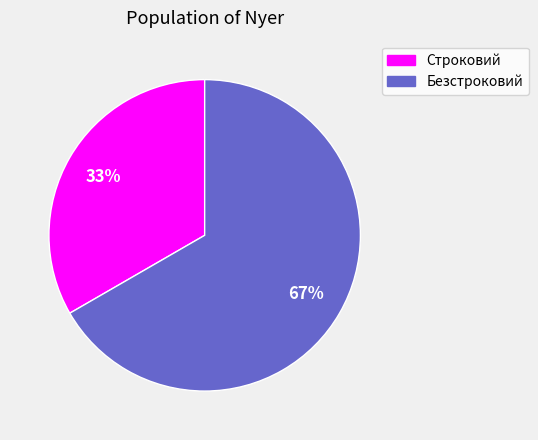

Combined, do Безстроковий and Строковий account for over 50%?

Yes